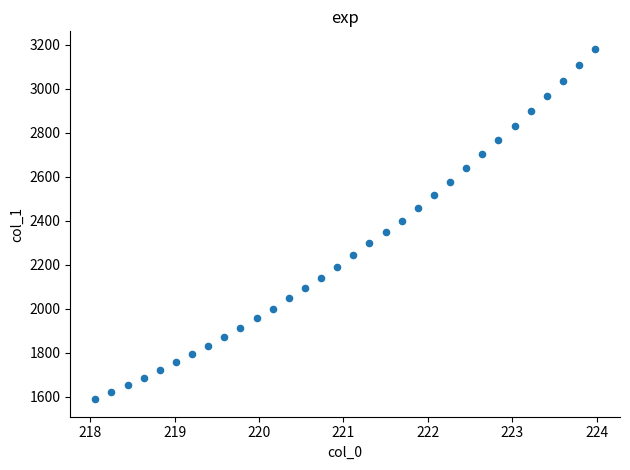

What is the range of X values (max minus min)?

5.9